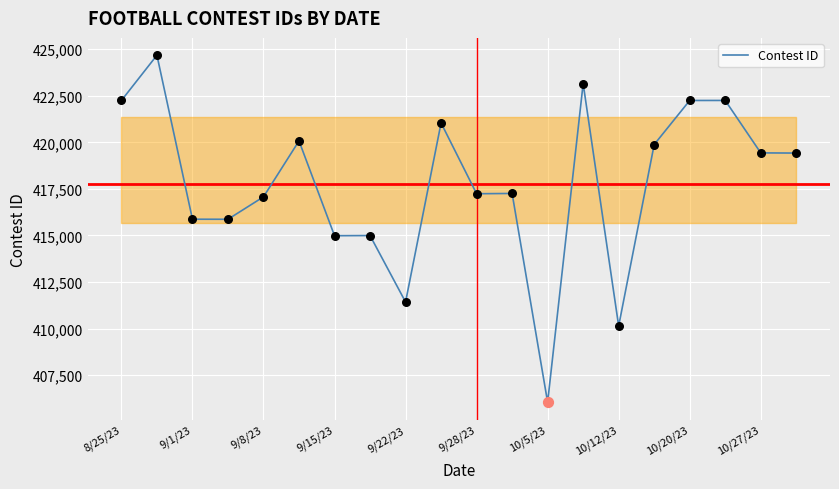

What is the minimum value shown in the chart?

406046